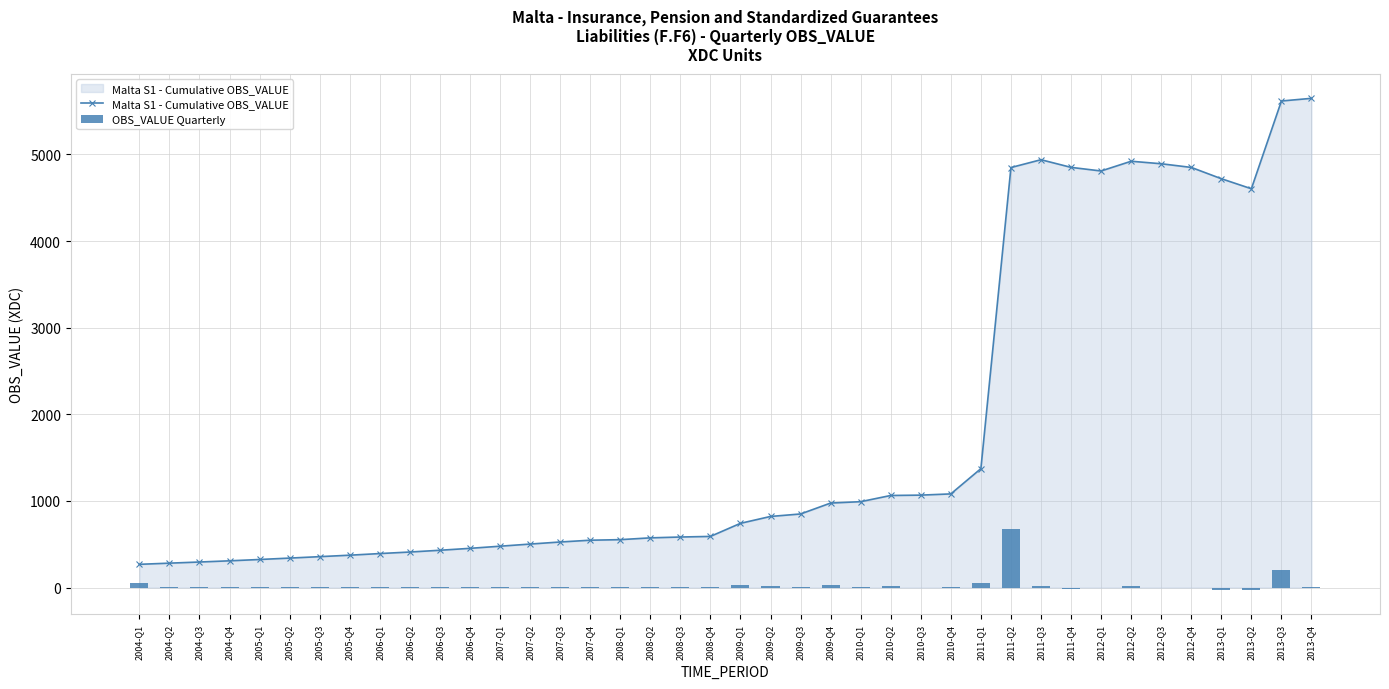

Rank the categories by Malta S1 - Cumulative OBS_VALUE value from highest to lowest.

2013-Q4, 2013-Q3, 2011-Q3, 2012-Q2, 2012-Q3, 2011-Q4, 2012-Q4, 2011-Q2, 2012-Q1, 2013-Q1, 2013-Q2, 2011-Q1, 2010-Q4, 2010-Q3, 2010-Q2, 2010-Q1, 2009-Q4, 2009-Q3, 2009-Q2, 2009-Q1, 2008-Q4, 2008-Q3, 2008-Q2, 2008-Q1, 2007-Q4, 2007-Q3, 2007-Q2, 2007-Q1, 2006-Q4, 2006-Q3, 2006-Q2, 2006-Q1, 2005-Q4, 2005-Q3, 2005-Q2, 2005-Q1, 2004-Q4, 2004-Q3, 2004-Q2, 2004-Q1